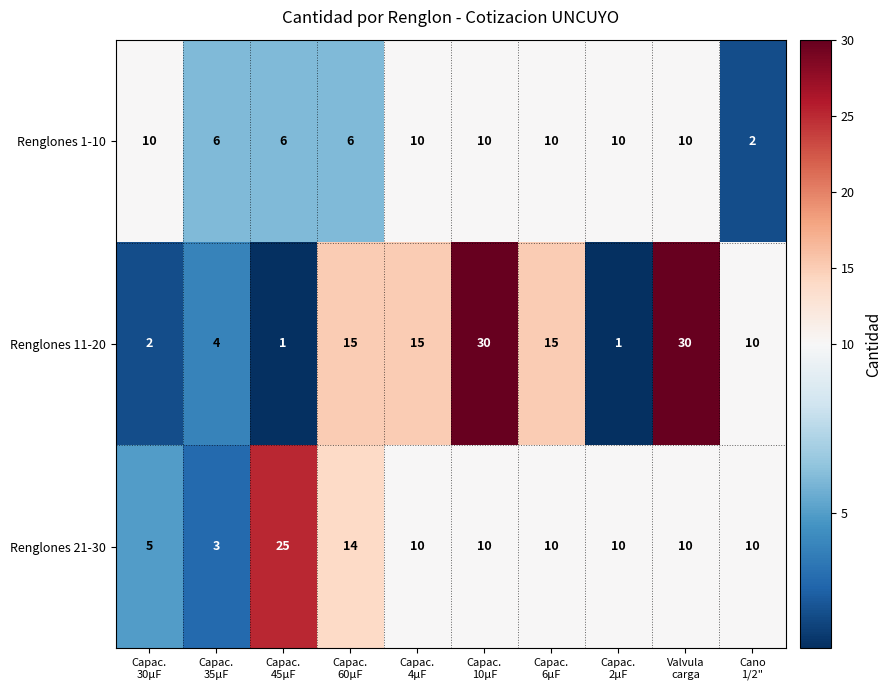

What is the maximum value shown in the chart?

30